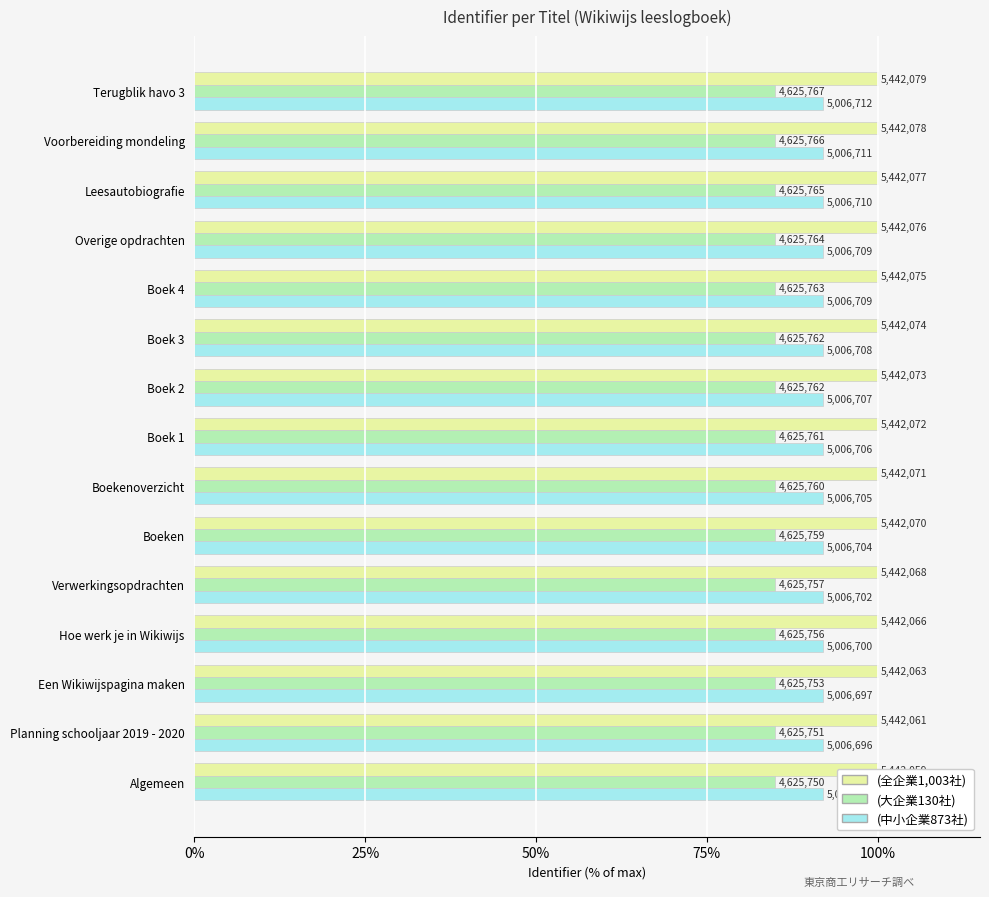

List the series in order of their peak value, lowest first.

(大企業130社), (中小企業873社), (全企業1,003社)